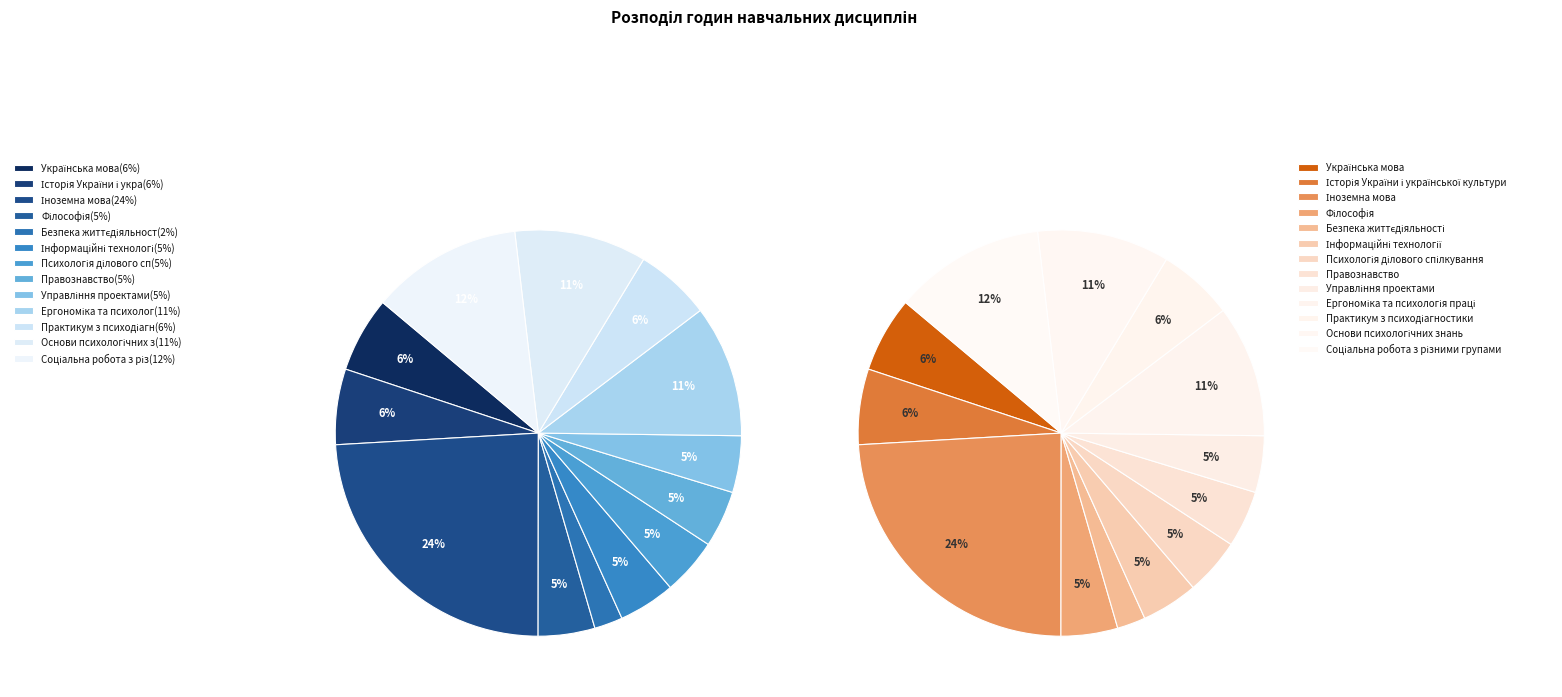

What is the total percentage of Історія України і української культури and Інформаційні технології?

10.5%